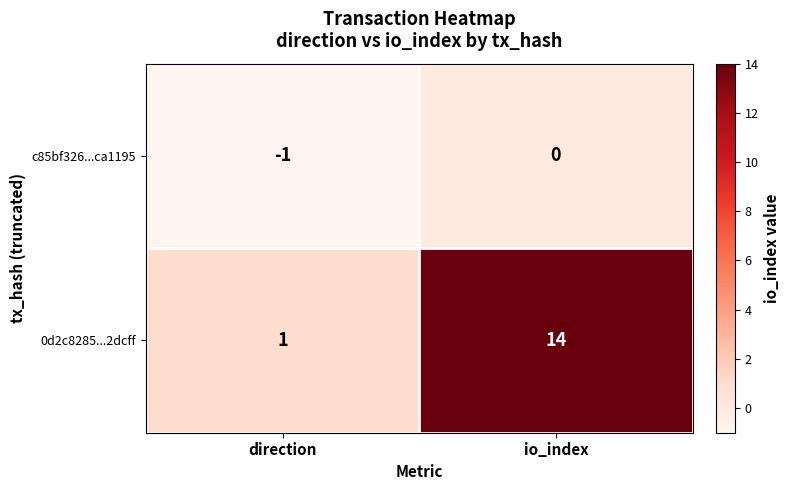

What is the spread (max minus min) of values at direction?

2